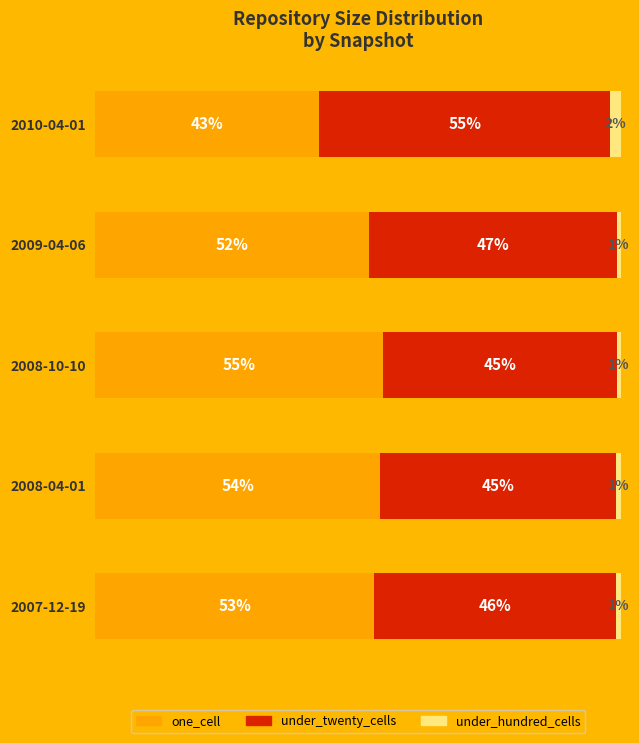

Rank the categories by one_cell value from lowest to highest.

2010-04-01, 2009-04-06, 2007-12-19, 2008-04-01, 2008-10-10